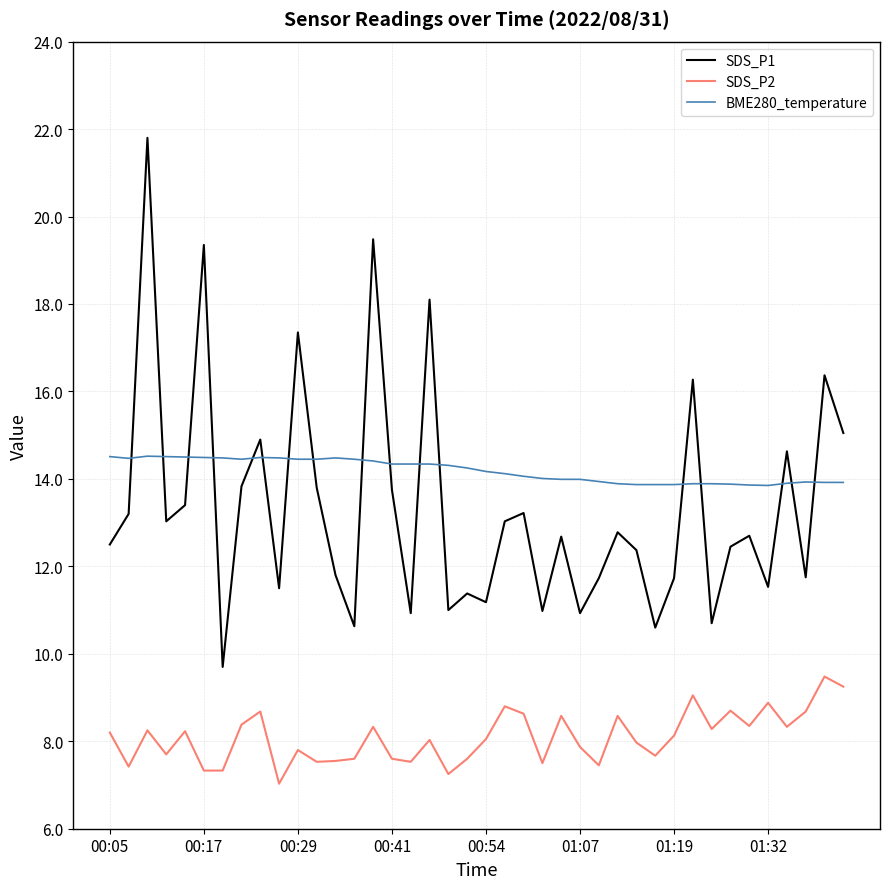

Rank the series by their maximum value, from highest to lowest.

SDS_P1, BME280_temperature, SDS_P2